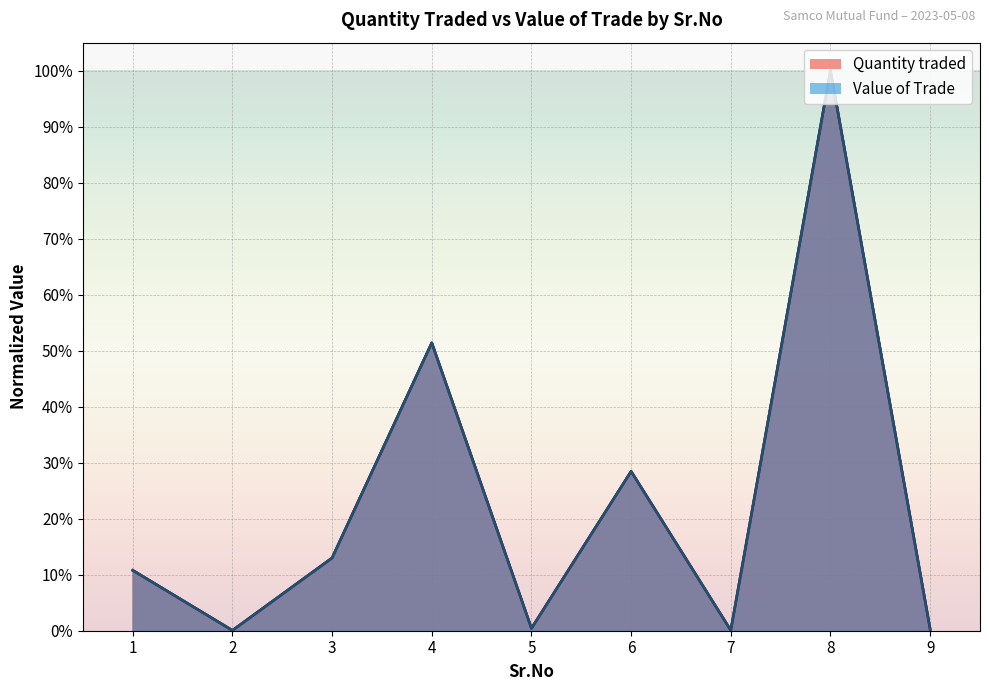

Reading left to right, extract all data points from this chart.

Quantity traded: 1=0.1	2=0.0	3=0.1	4=0.5	5=0.0	6=0.3	7=0.0	8=1.0	9=0.0
Value of Trade: 1=0.1	2=0.0	3=0.1	4=0.5	5=0.0	6=0.3	7=0.0	8=1.0	9=0.0